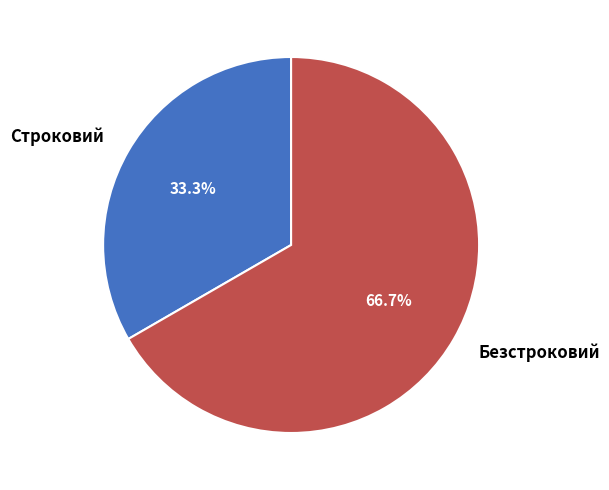

The Строковий slice represents 47% of the pie. True or false?

False